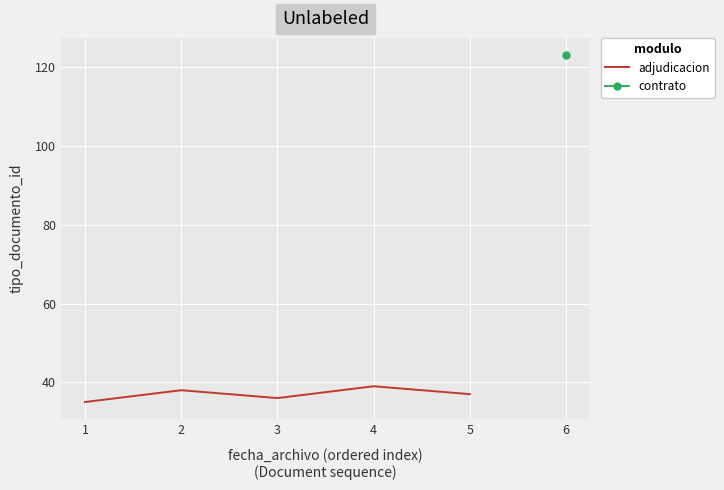

True or false: the data shows 67 at 2.

False